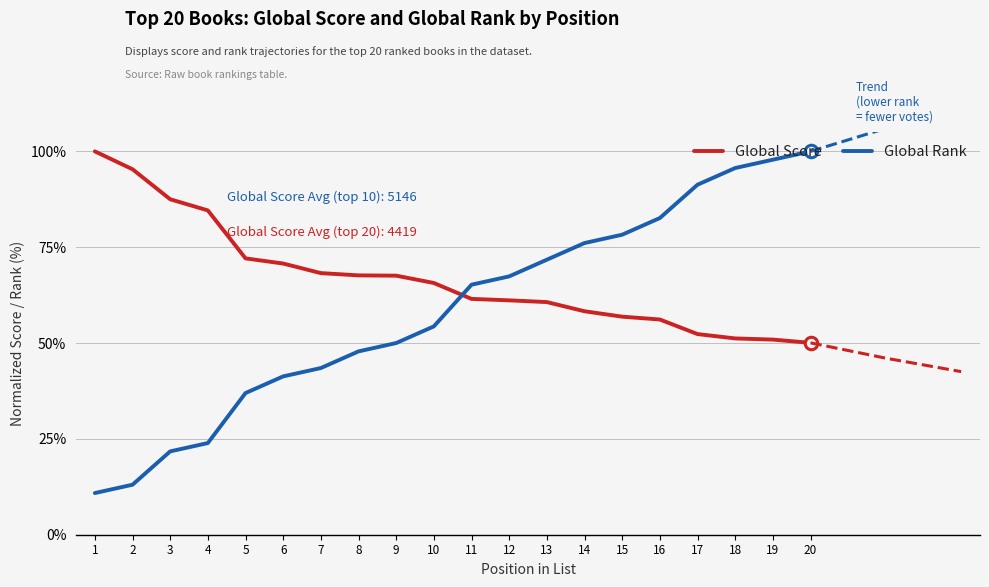

True or false: Global Rank has more than 1 interior local peaks.

False